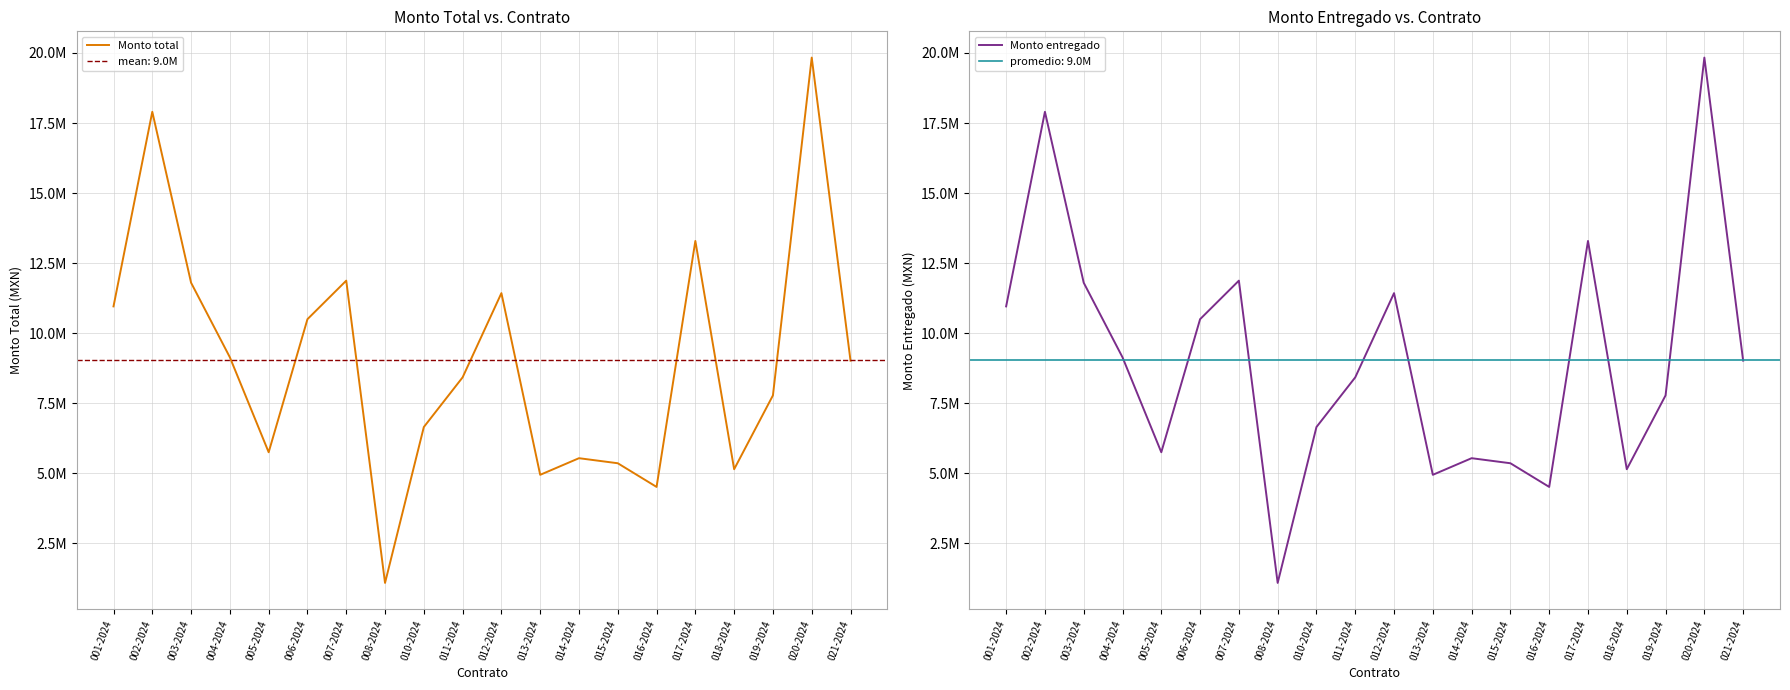

Is it true that Monto entregado equals 2950040.9 at 016-2024?

False